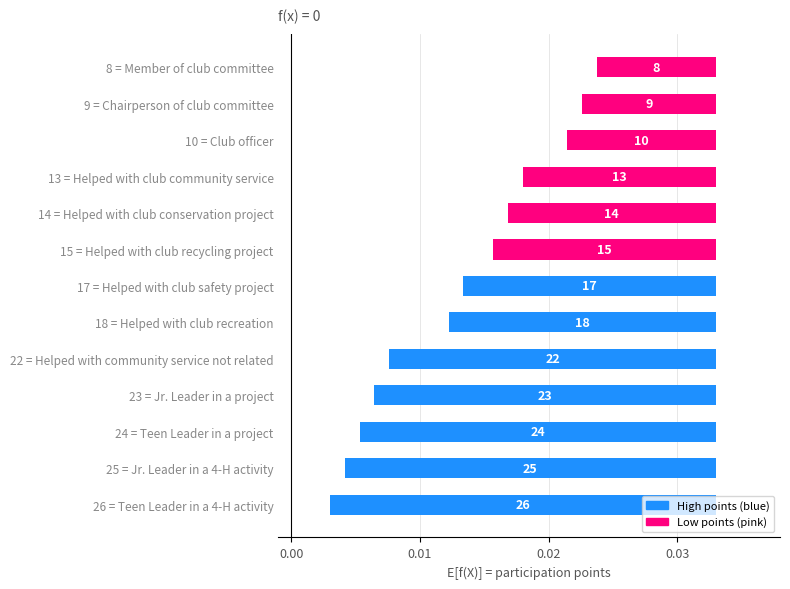

Does the chart contain stacked bars?

No